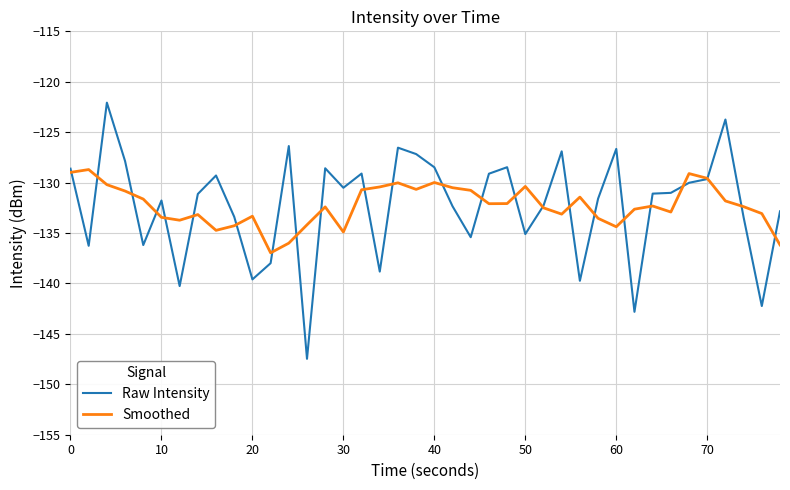

What is the lowest value of the Smoothed series?

-137.0